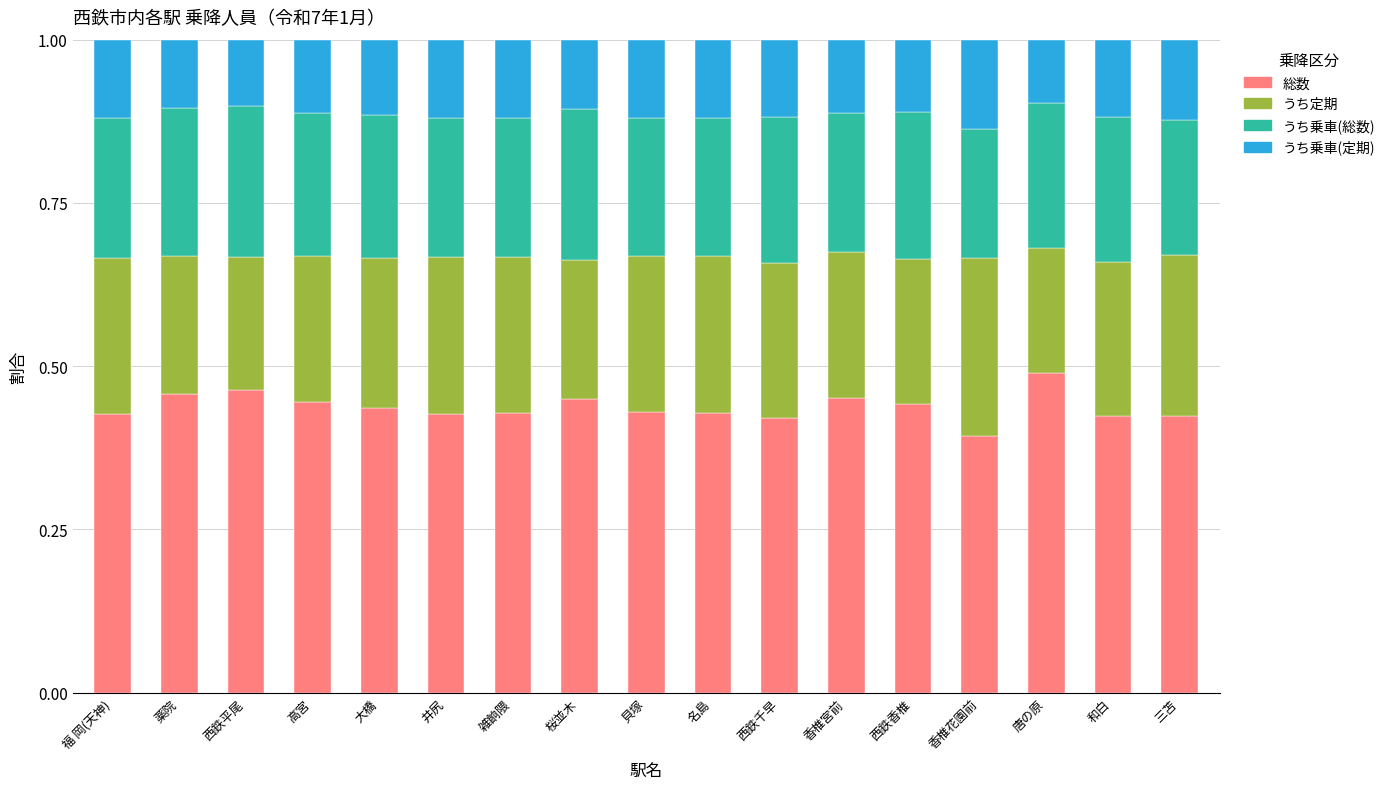

The value of 総数 at 西鉄千早 is 0.2. True or false?

False